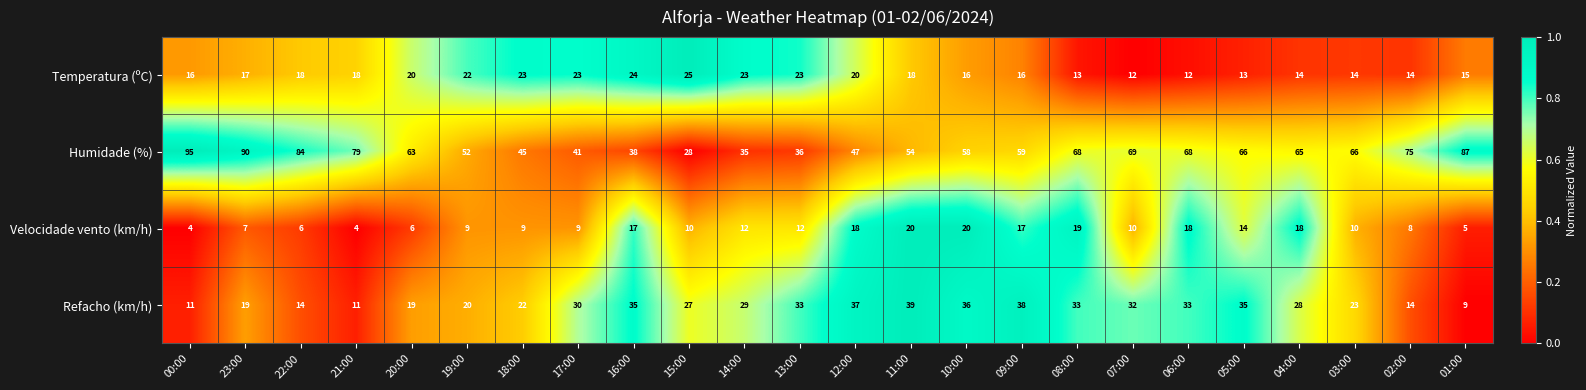

What is the maximum value shown in the chart?

95